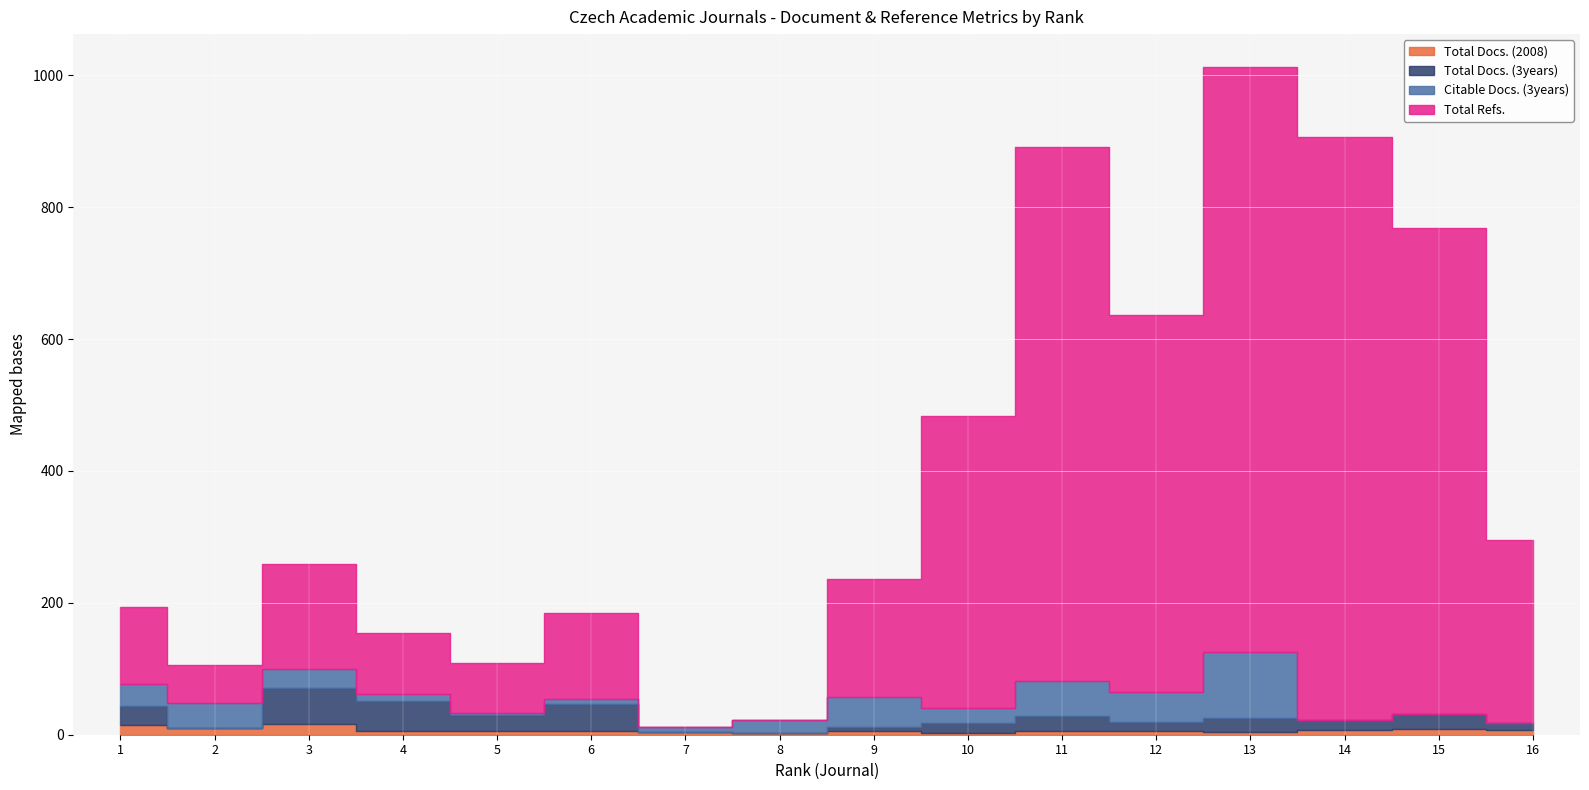

What is the average value of the Total Docs. (3years) series?

20